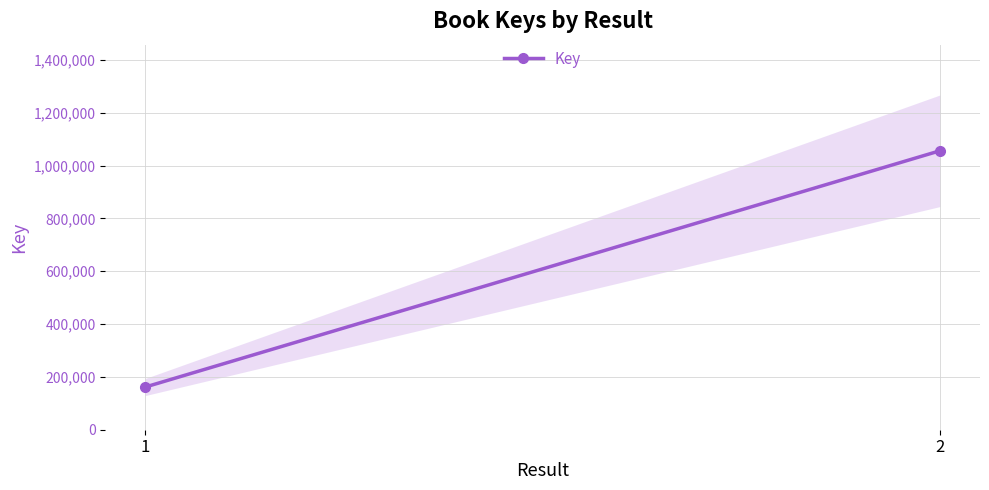

What is the value of the 1st point from the left?

161413